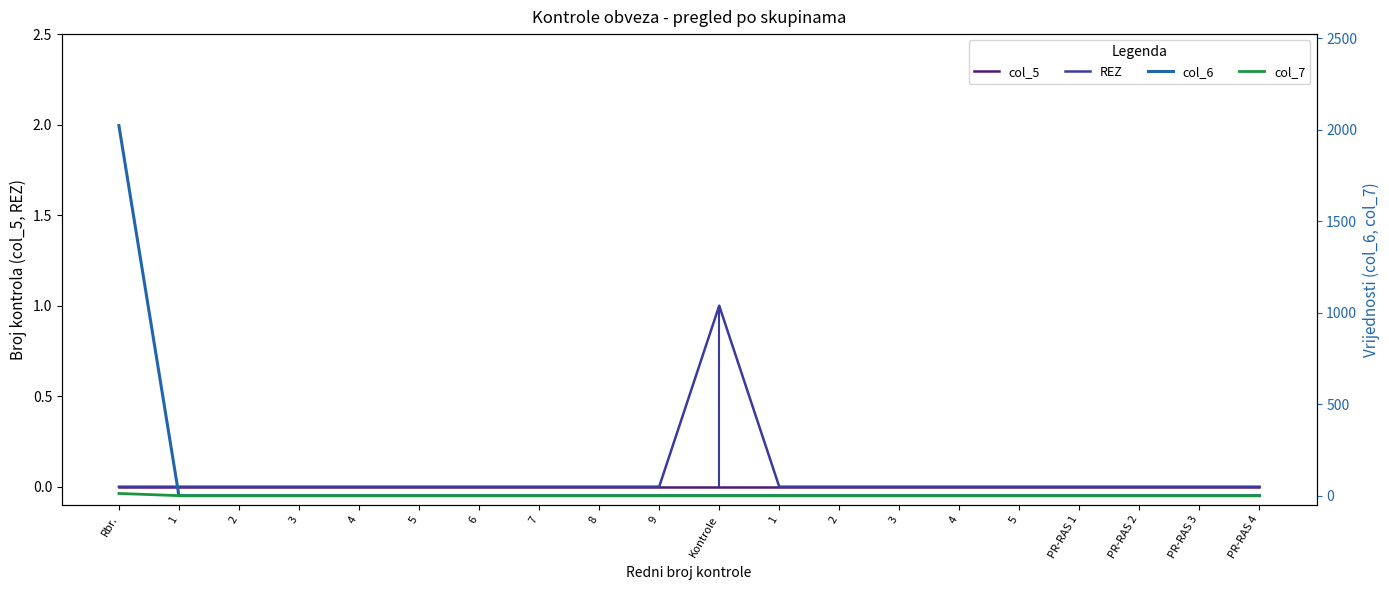

Reading right to left, list all the values displayed in this chart.

col_5: PR-RAS 4=0	PR-RAS 3=0	PR-RAS 2=0	PR-RAS 1=0	5=0	4=0	3=0	2=0	1=0	Kontrole=0	9=0	8=0	7=0	6=0	5=0	4=0	3=0	2=0	1=0	Rbr.=0
REZ: PR-RAS 4=0	PR-RAS 3=0	PR-RAS 2=0	PR-RAS 1=0	5=0	4=0	3=0	2=0	1=0	Kontrole=1	9=0	8=0	7=0	6=0	5=0	4=0	3=0	2=0	1=0	Rbr.=0
col_6: PR-RAS 4=0	PR-RAS 3=0	PR-RAS 2=0	PR-RAS 1=0	5=0	4=0	3=0	2=0	1=0	Kontrole=0	9=0	8=0	7=0	6=0	5=0	4=0	3=0	2=0	1=0	Rbr.=2023
col_7: PR-RAS 4=0	PR-RAS 3=0	PR-RAS 2=0	PR-RAS 1=0	5=0	4=0	3=0	2=0	1=0	Kontrole=0	9=0	8=0	7=0	6=0	5=0	4=0	3=0	2=0	1=0	Rbr.=12